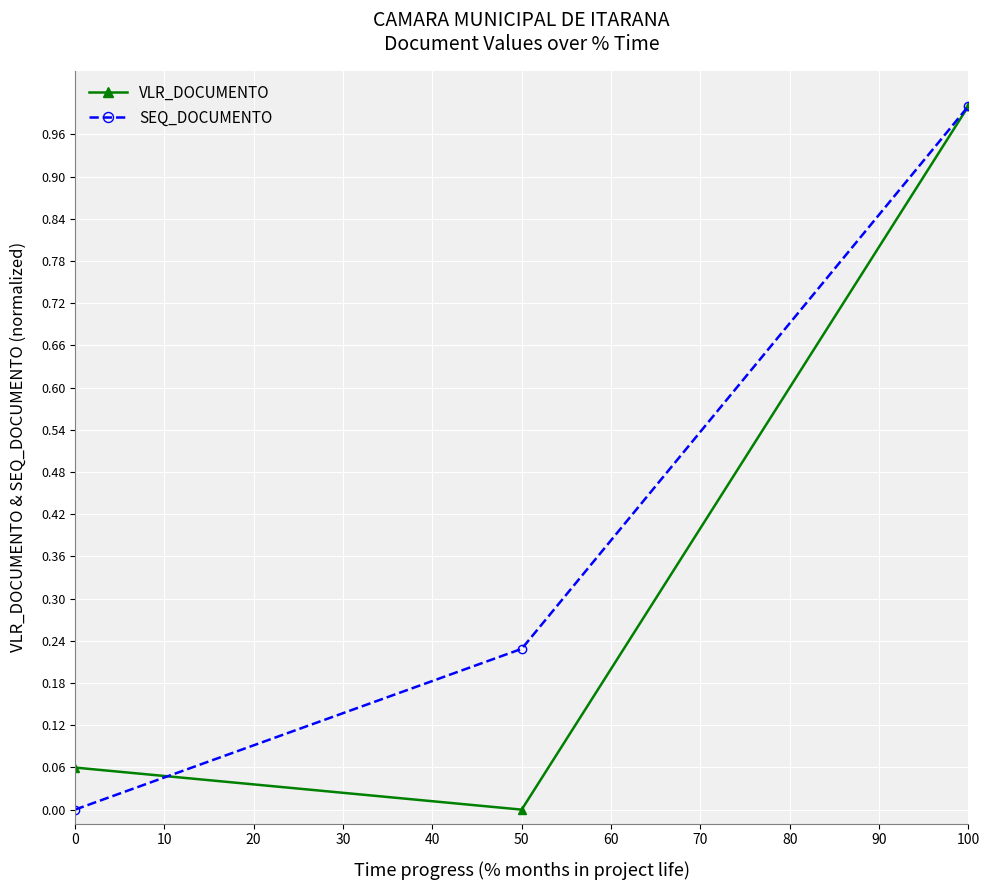

Between 0 and 100, which series saw the biggest shift?

SEQ_DOCUMENTO